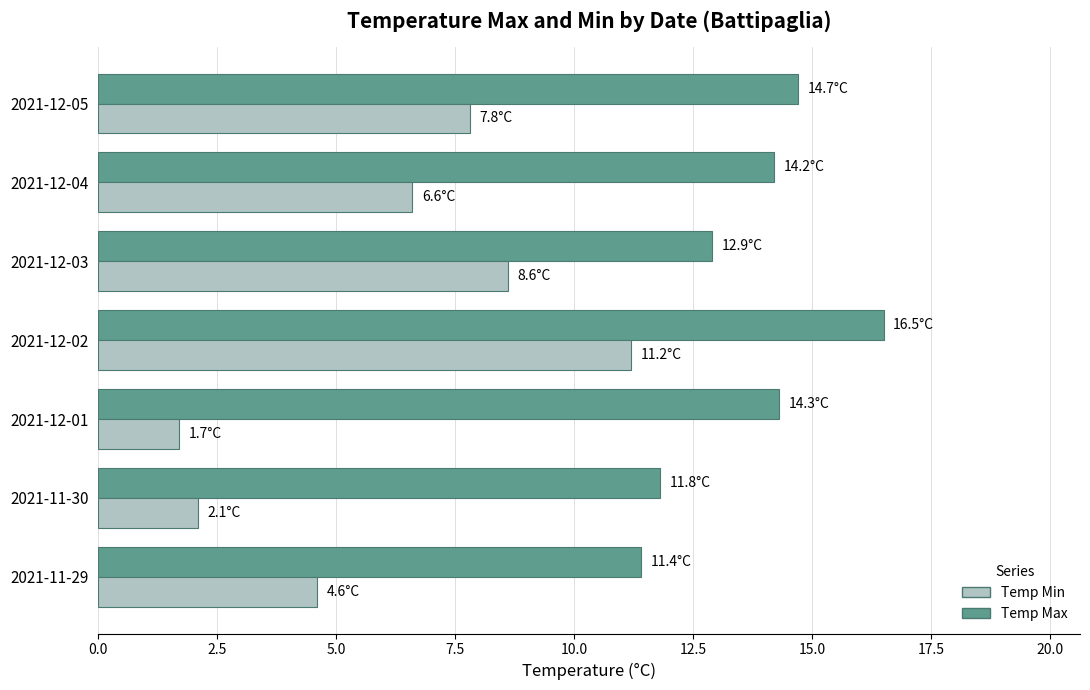

At which label does Temp Min reach its peak?

2021-12-02